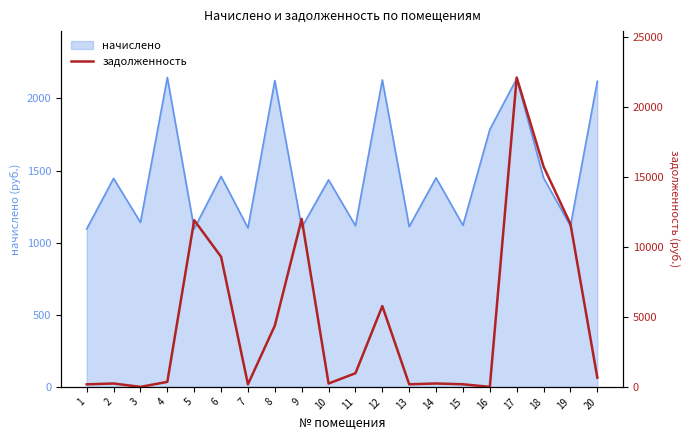

The value of начислено at 8 is 2123.9. True or false?

True